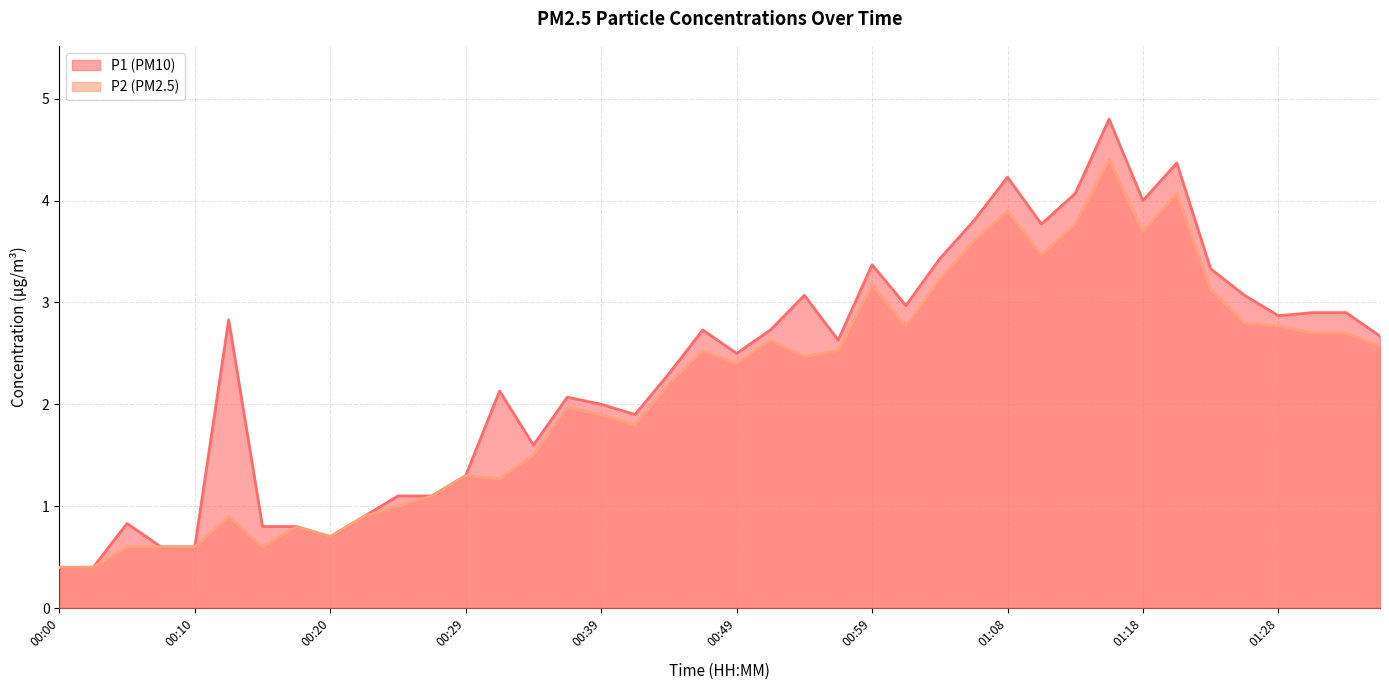

Which series has the largest range (max minus min)?

P1